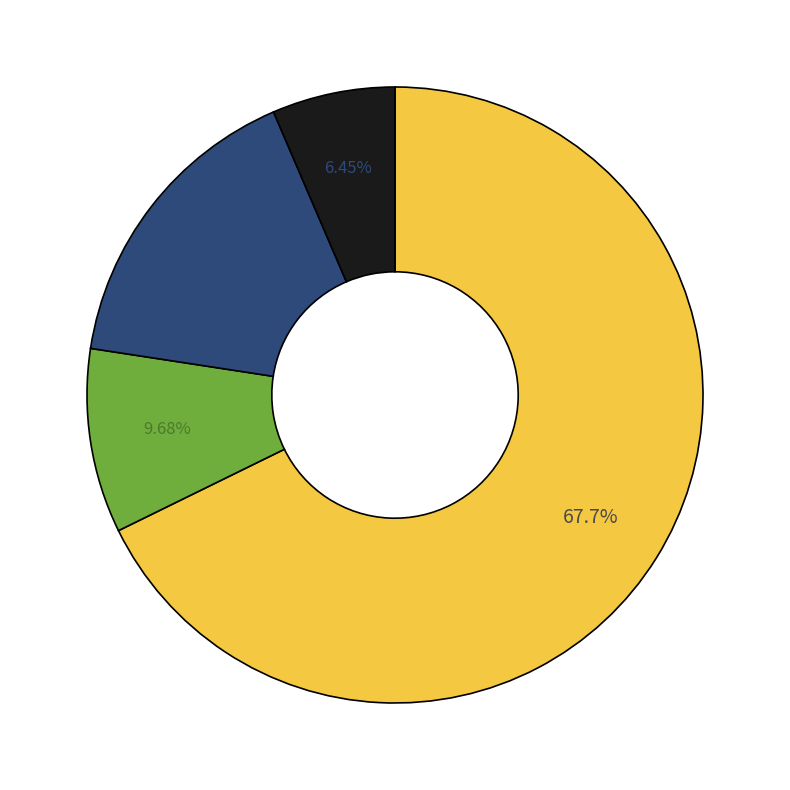

Does any single category account for the majority?

Yes